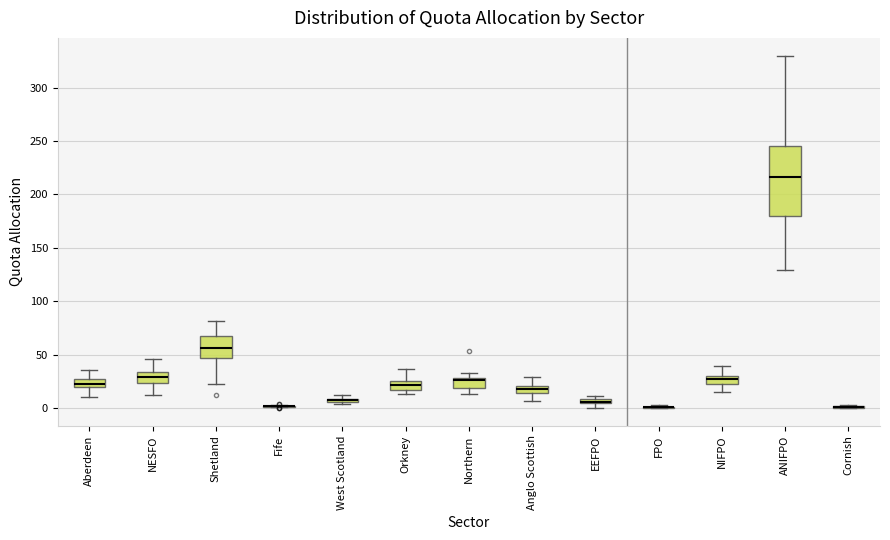

Comparing the boxes themselves (not the whiskers), which one is the tallest?

ANIFPO